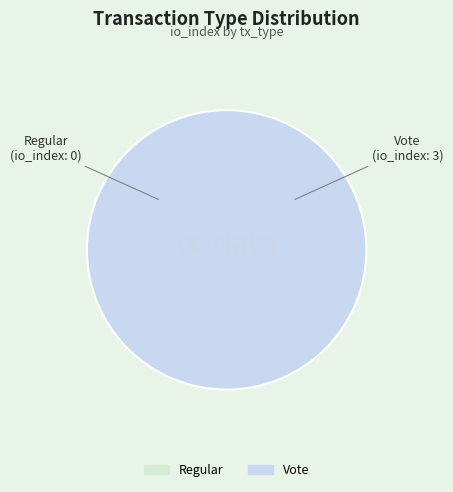

To the nearest percent, what is the difference between the largest and smallest slice percentages?

100%